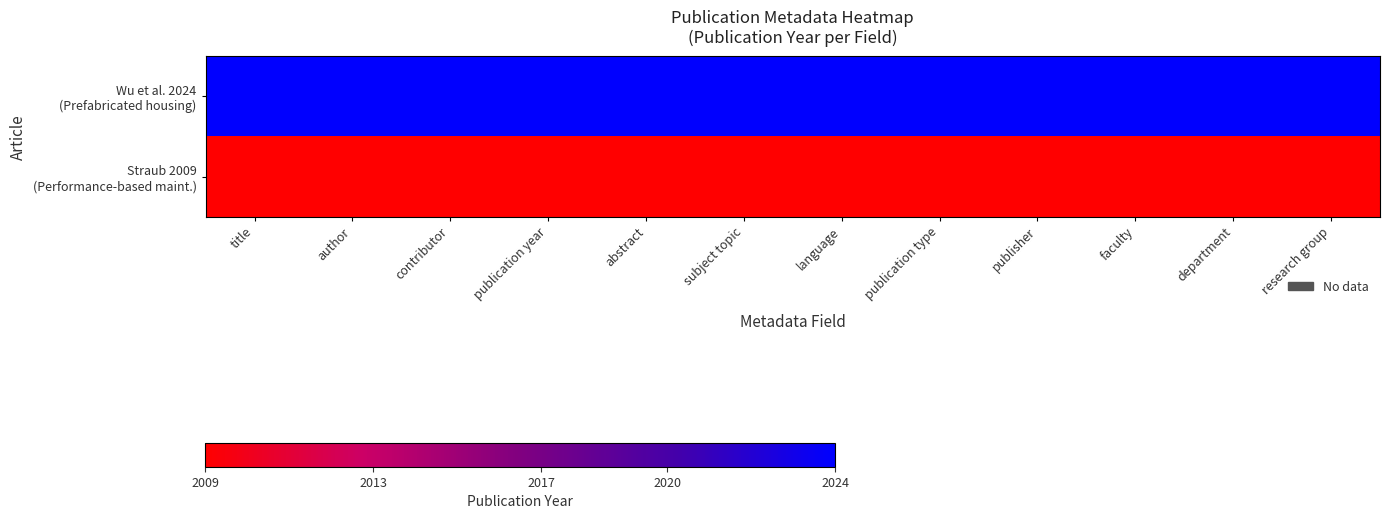

Which series has the largest total across all categories?

Wu et al. 2024 (Prefabricated housing)